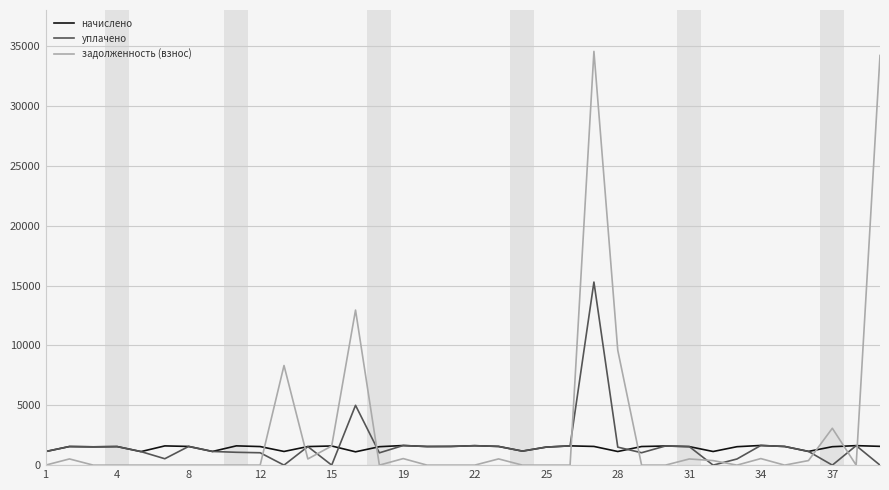

List the series in order of their peak value, lowest first.

начислено, уплачено, задолженность (взнос)